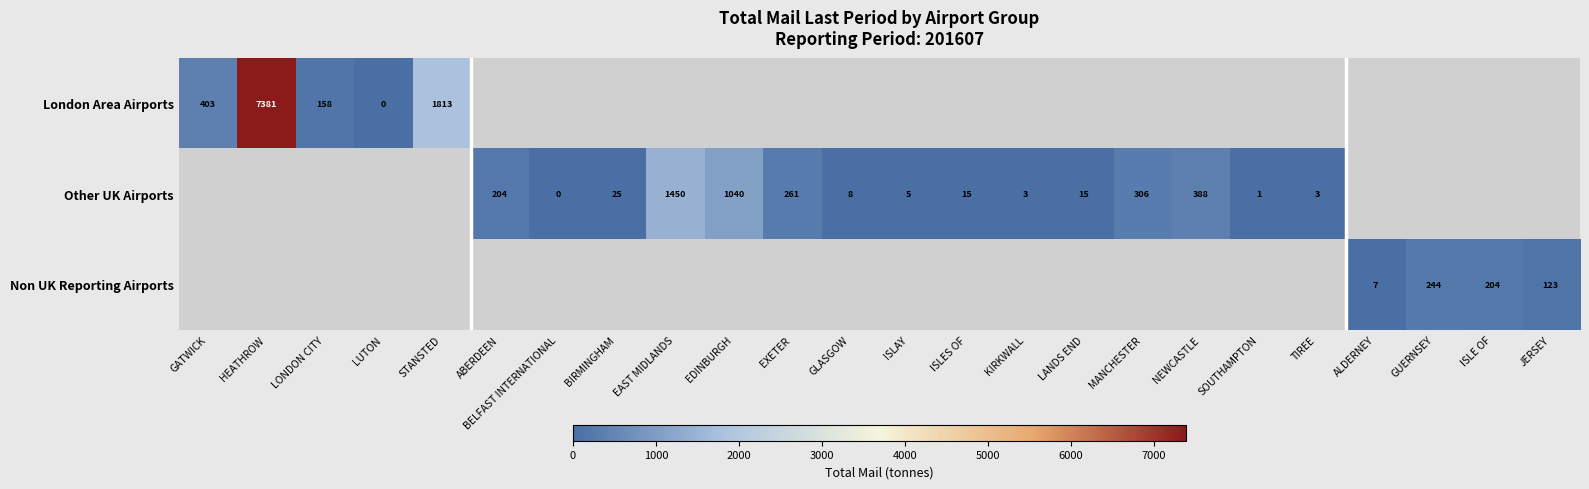

Between TIREE and MANCHESTER, which is larger?

MANCHESTER